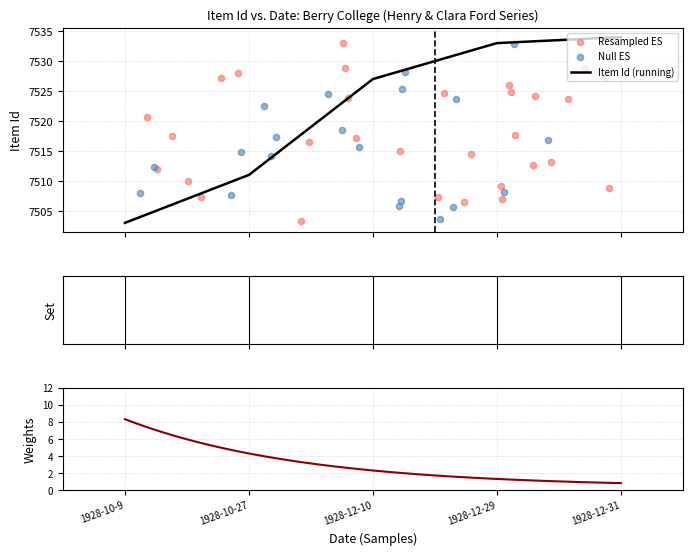

What is the ratio of the value at 1928-12-29 to the value at 1928-12-31?

1.0